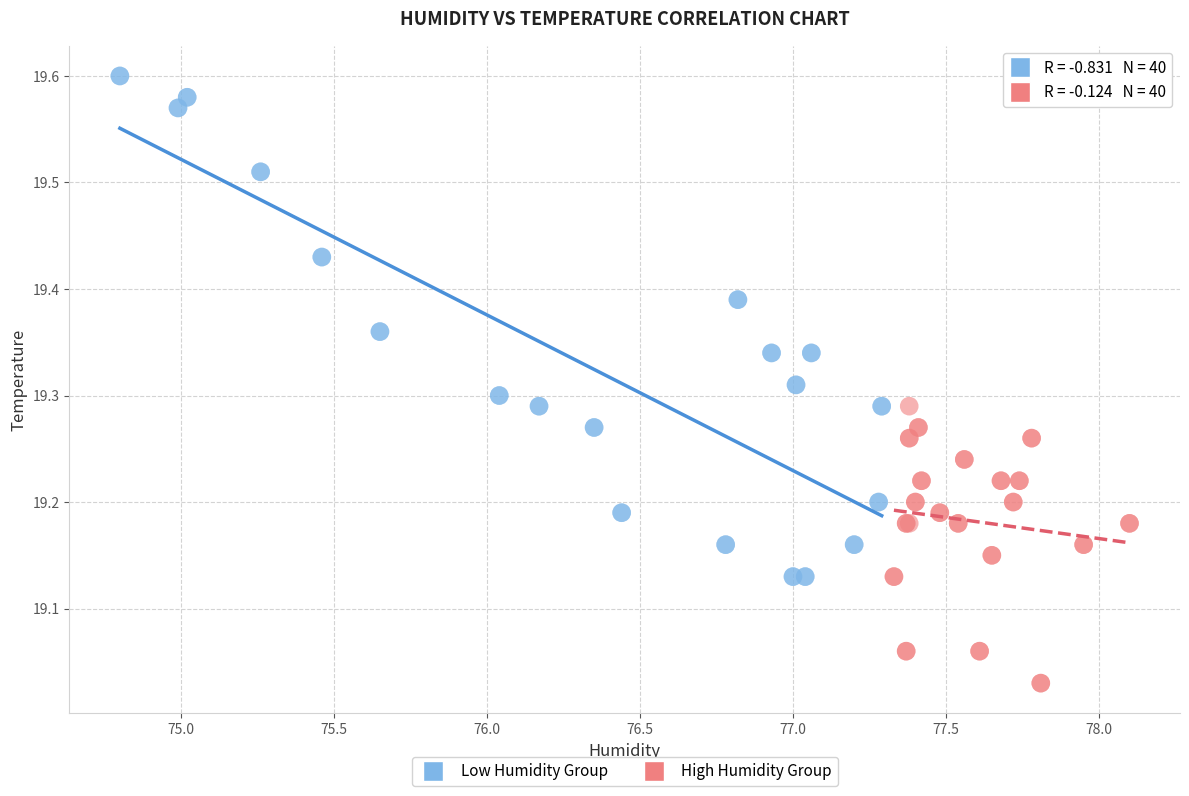

Which series reaches the minimum Y coordinate?

High Humidity Group